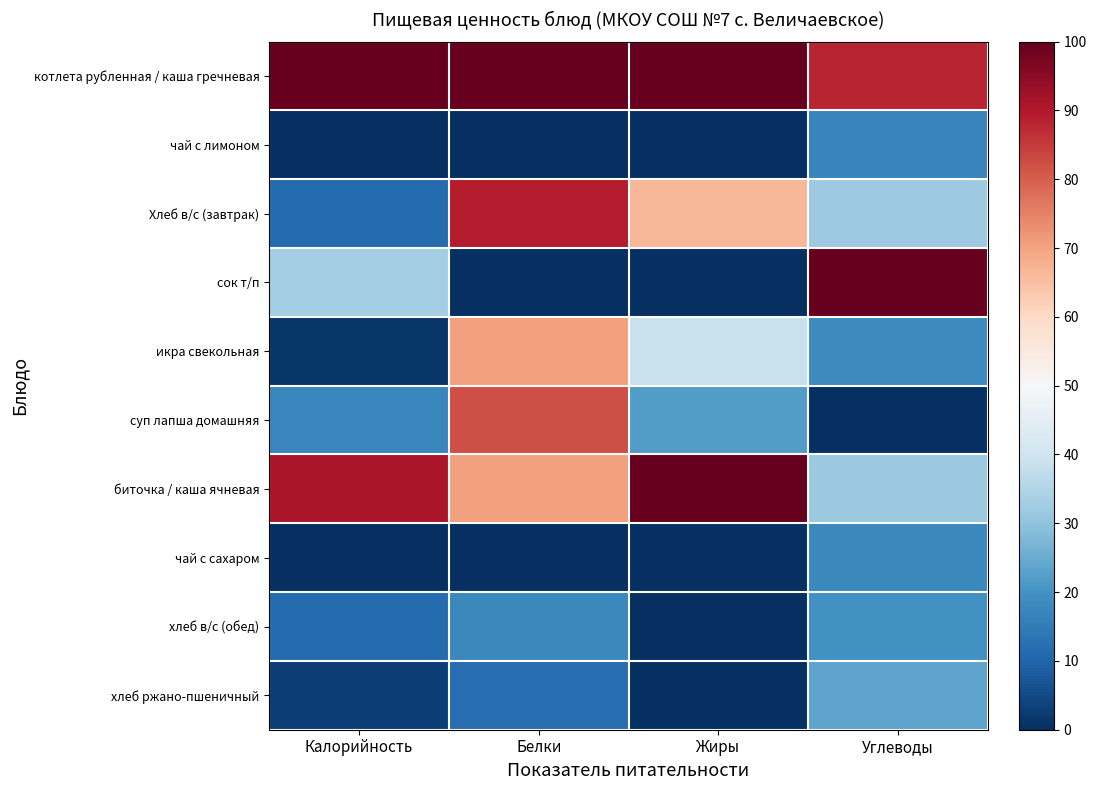

Rank the series at Белки from lowest to highest value.

чай с лимоном, сок т/п, чай с сахаром, хлеб ржано-пшеничный, хлеб в/с (обед), икра свекольная, биточка / каша ячневая, суп лапша домашняя, Хлеб в/с (завтрак), котлета рубленная / каша гречневая